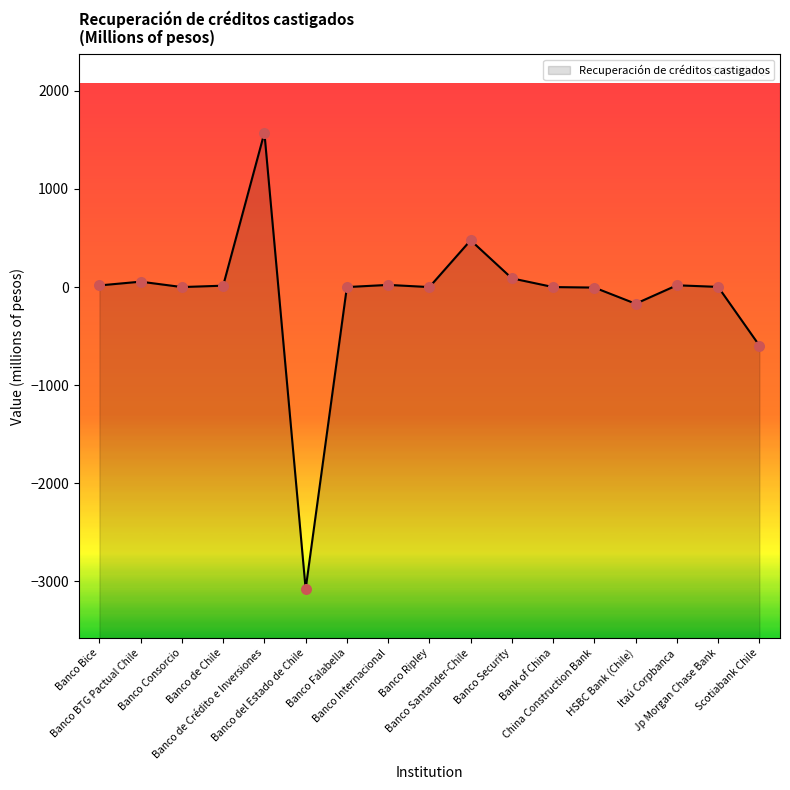

What is the change in value from Banco Santander-Chile to Bank of China?

-477.2